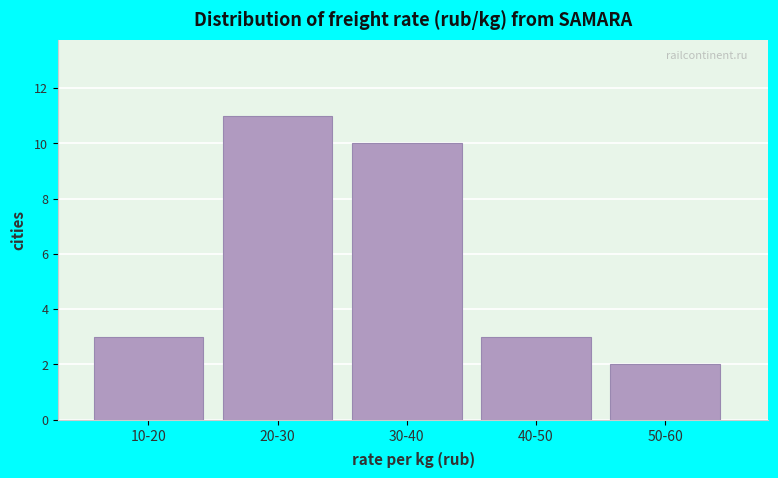

Reading left to right, what are all the values shown in this chart?

3	11	10	3	2